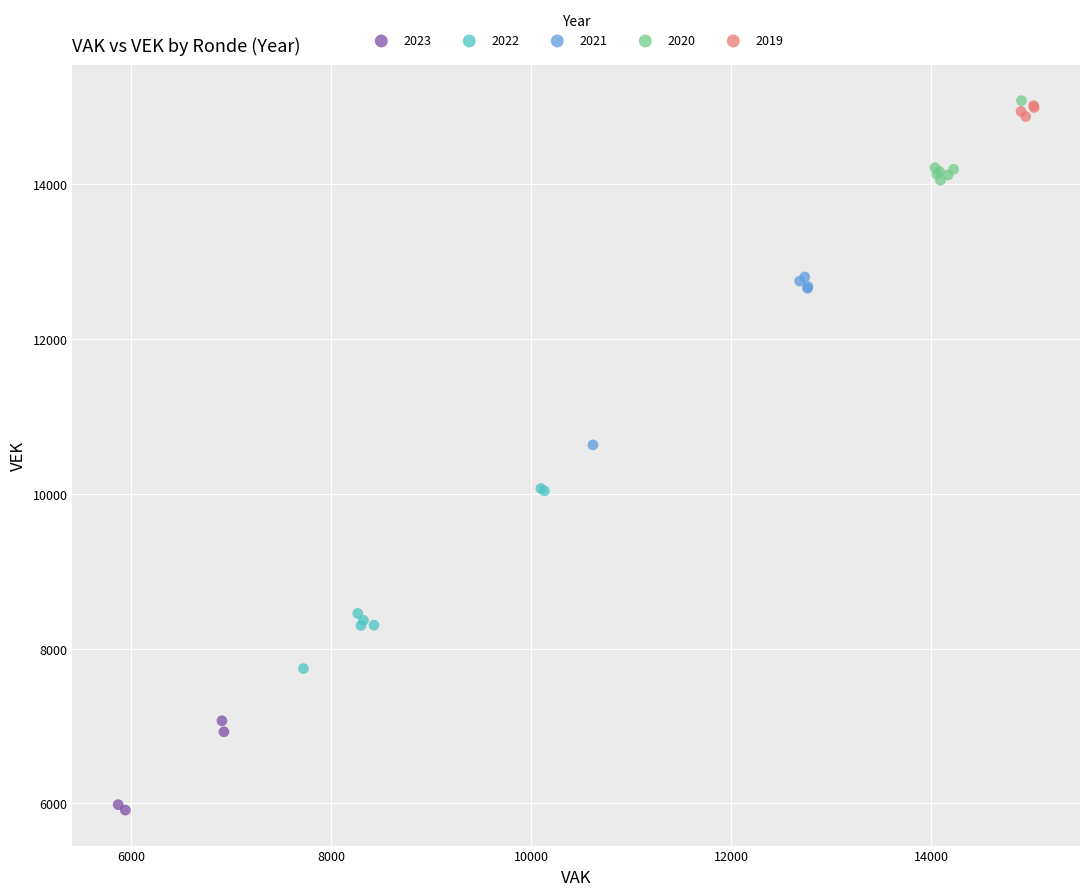

What are all the series names shown in the legend?

2023, 2022, 2021, 2020, 2019